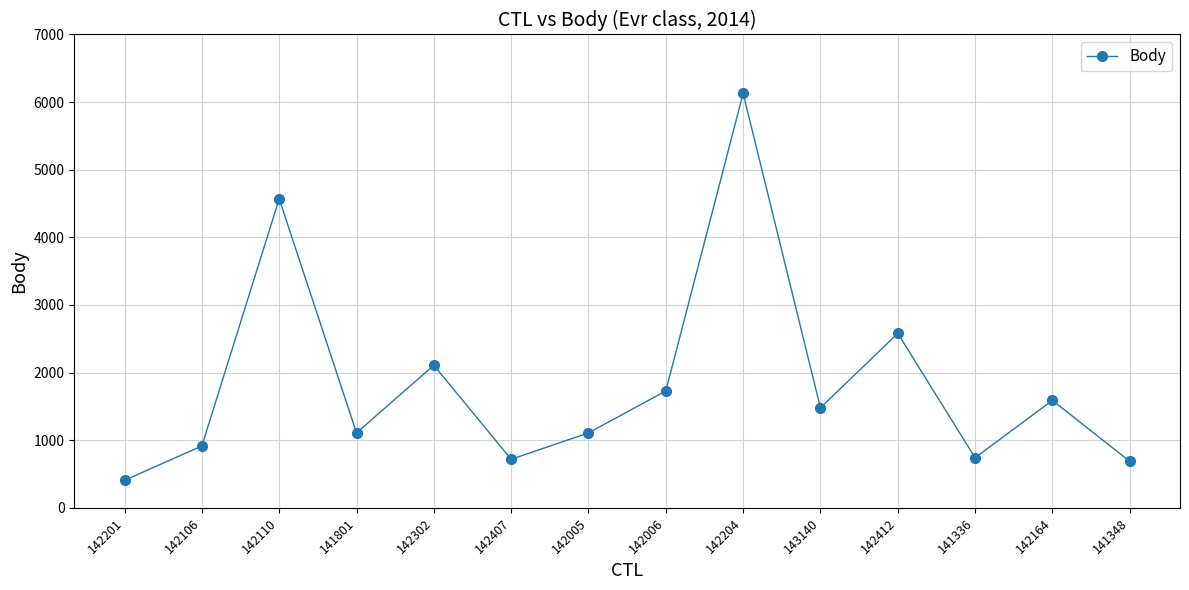

What is the value of the 5th point from the left?

2108